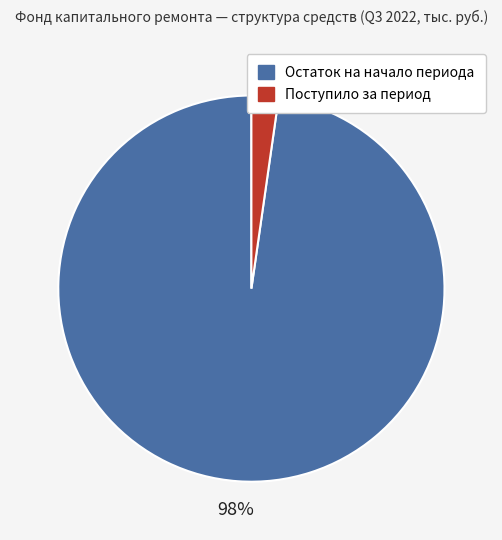

Is there any slice that represents more than half of the pie?

Yes